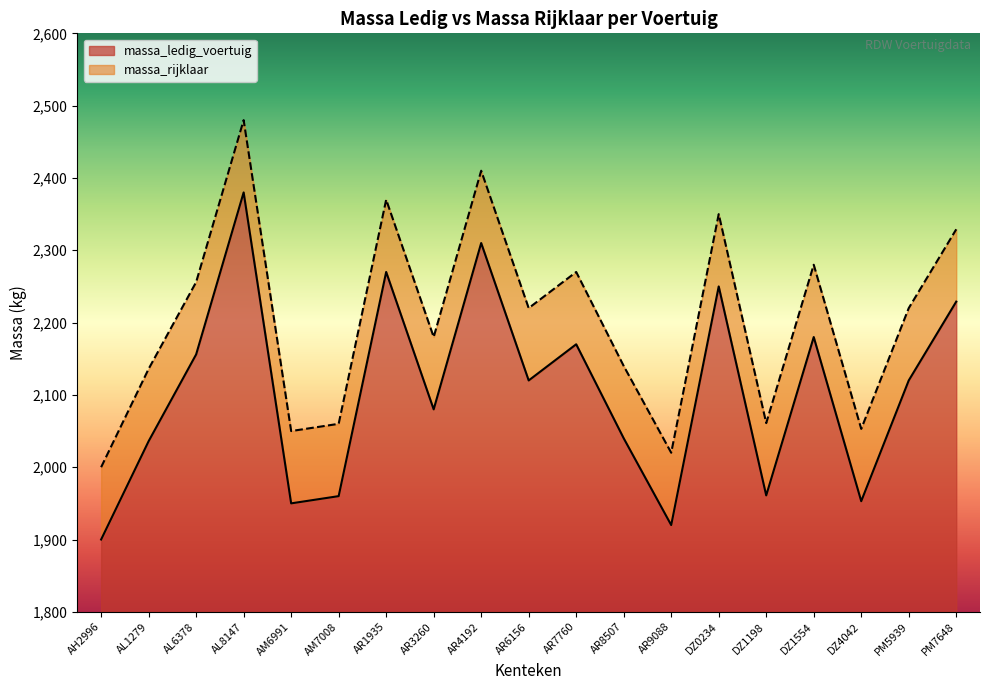

Rank the categories by massa_ledig_voertuig value from lowest to highest.

AH2996, AR9088, AM6991, DZ4042, AM7008, DZ1198, AL1279, AR8507, AR3260, AR6156, PM5939, AL6378, AR7760, DZ1554, PM7648, DZ0234, AR1935, AR4192, AL8147